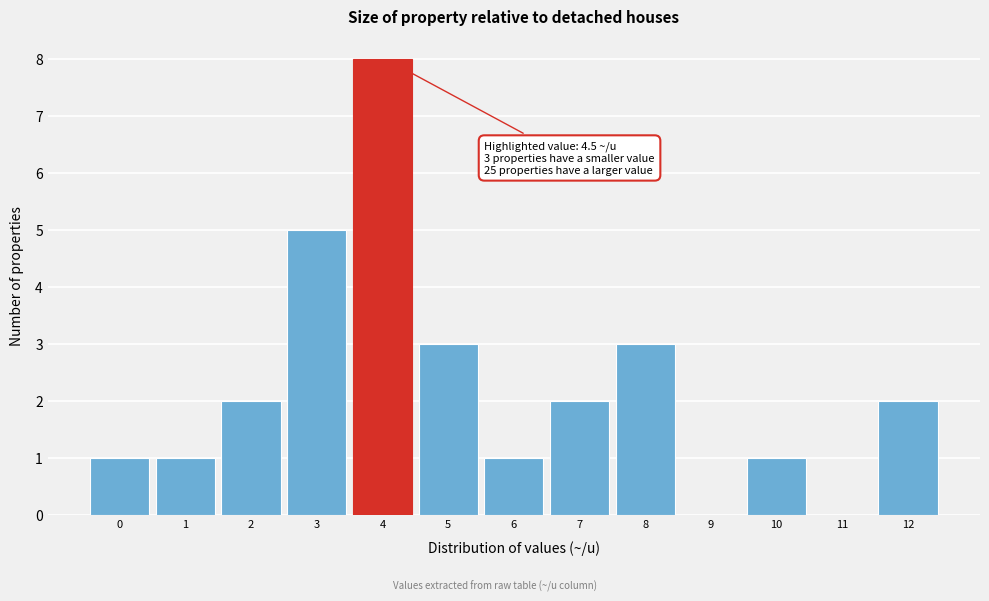

Reading right to left, list all the values displayed in this chart.

12=2	11=0	10=1	9=0	8=3	7=2	6=1	5=3	4=8	3=5	2=2	1=1	0=1